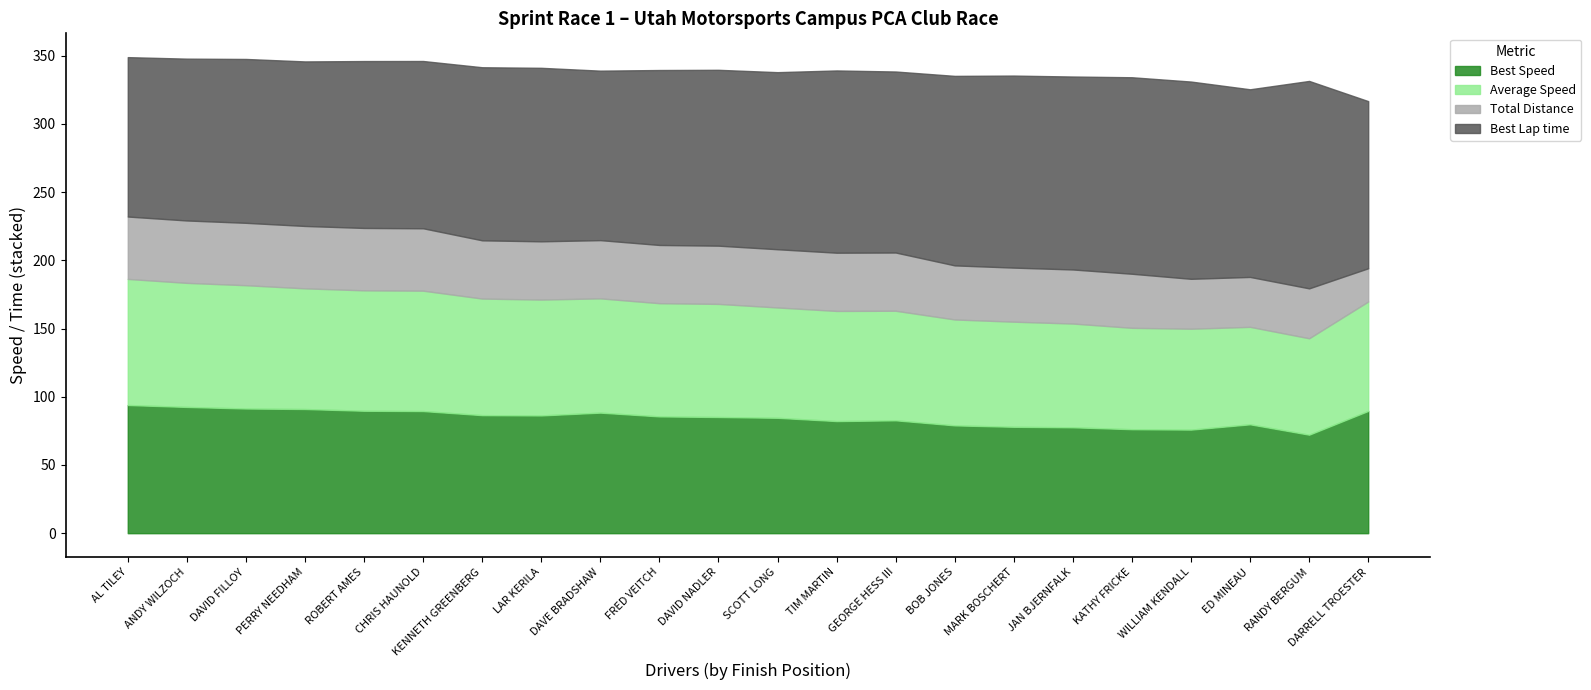

What is the label of the 4th point from the right?

WILLIAM KENDALL